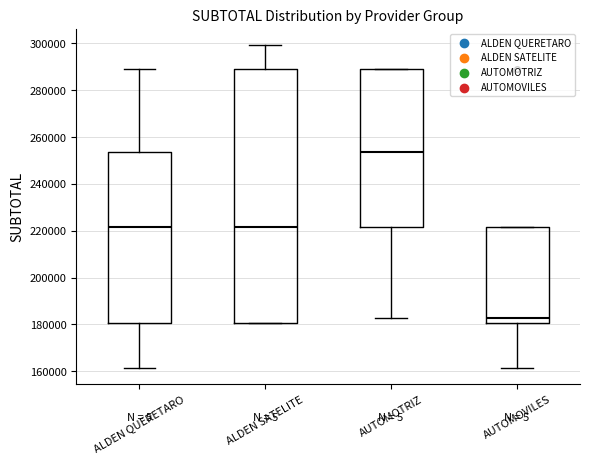

Which box is the tallest, from its lower edge to its upper edge?

ALDEN SATELITE